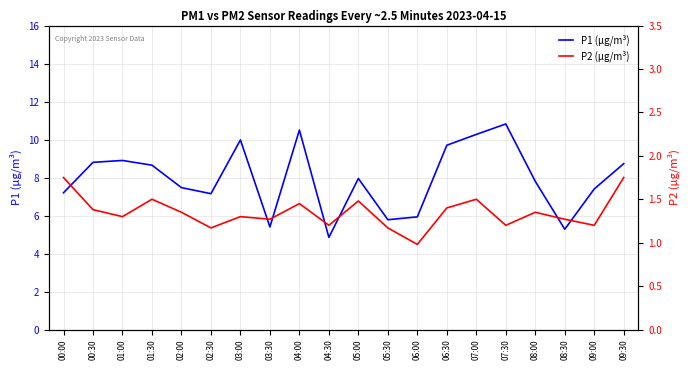

What are all the series names shown in the legend?

P1 (µg/m³), P2 (µg/m³)